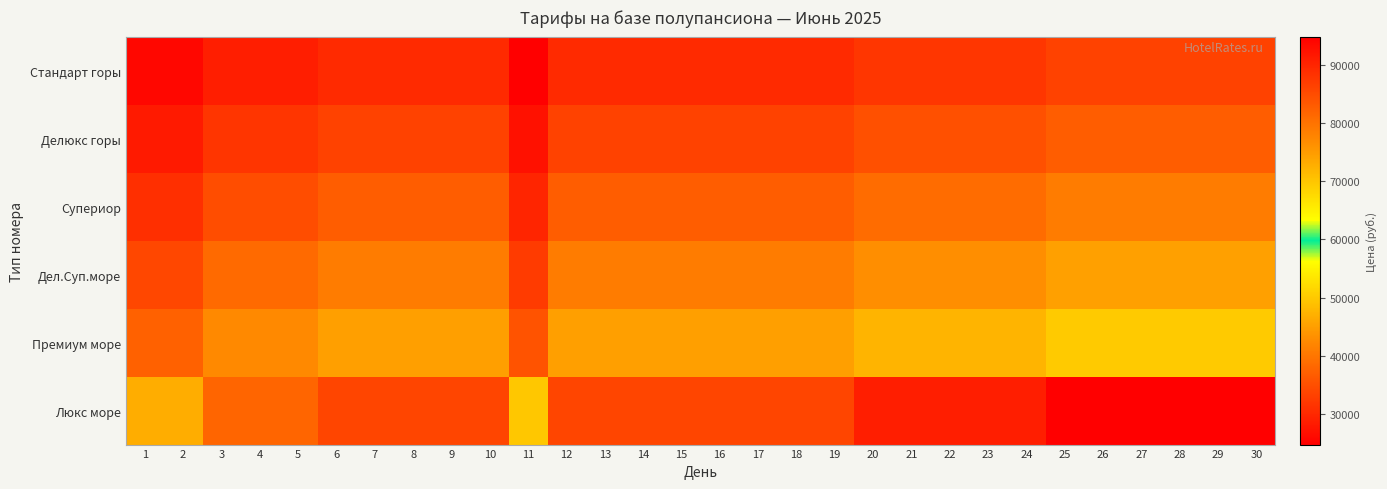

Between 12 and 29, which is larger?

29